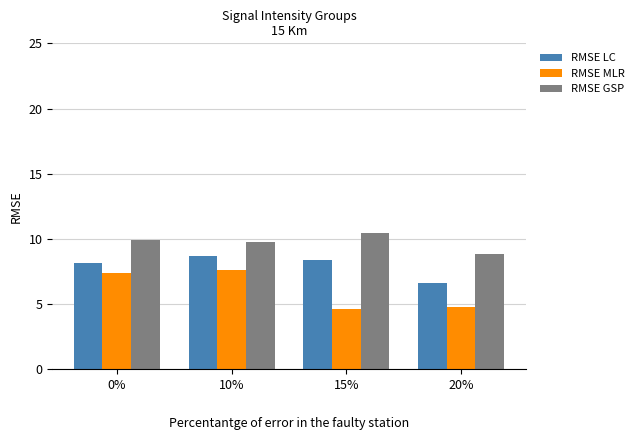

What position from the right is 20%?

1